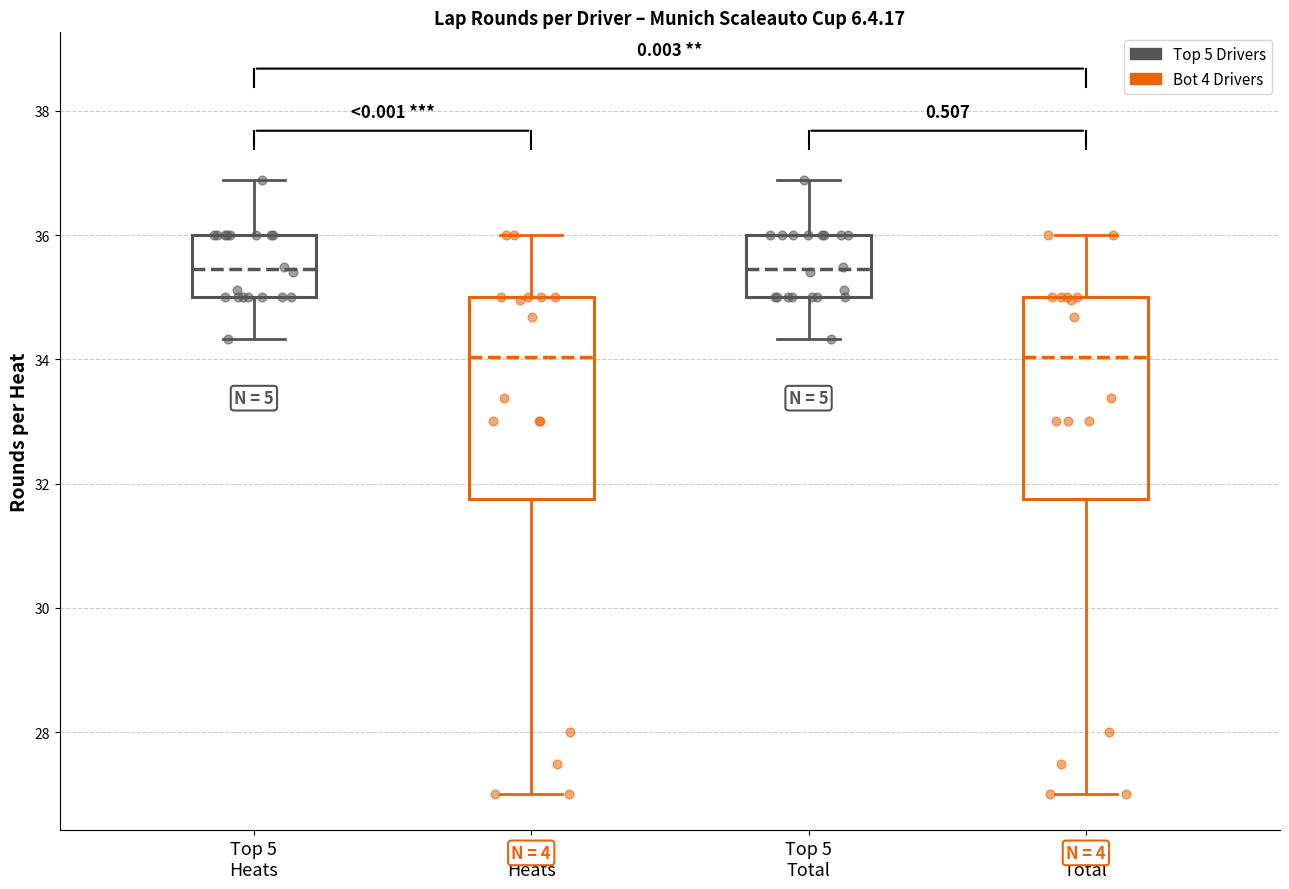

Reading left to right, transcribe this box plot: for each box, give where its median line is, the range the box spans, and where its two whiskers end, as read against the y-axis. The values are not printed on the chart, so give them approximately, as read against the axis.

Top 5 Heats: median 35.4, box 35.0 to 36.0, whiskers 34.4 to 36.8
Bot 4 Heats: median 34.0, box 31.8 to 35.0, whiskers 27.0 to 36.0
Top 5 Total: median 35.4, box 35.0 to 36.0, whiskers 34.4 to 36.8
Bot 4 Total: median 34.0, box 31.8 to 35.0, whiskers 27.0 to 36.0